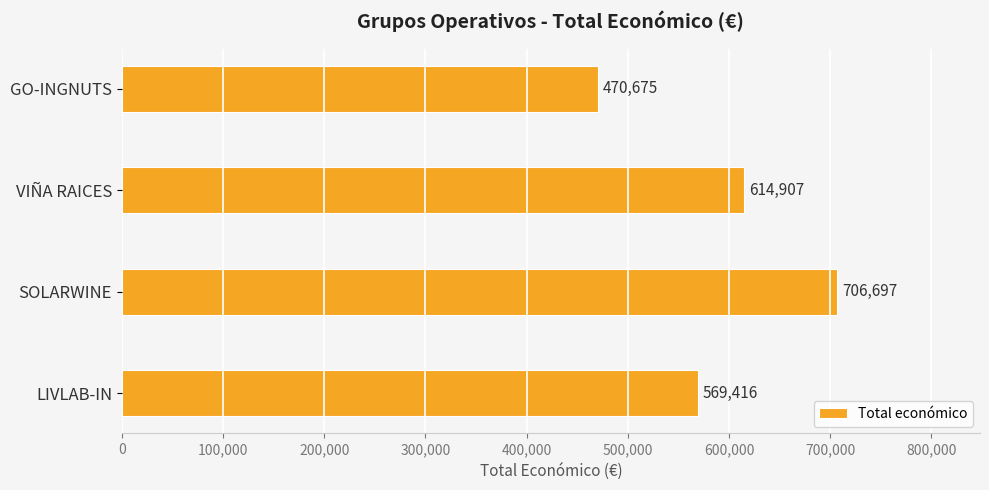

What is the difference between the second highest and second lowest values?

45491